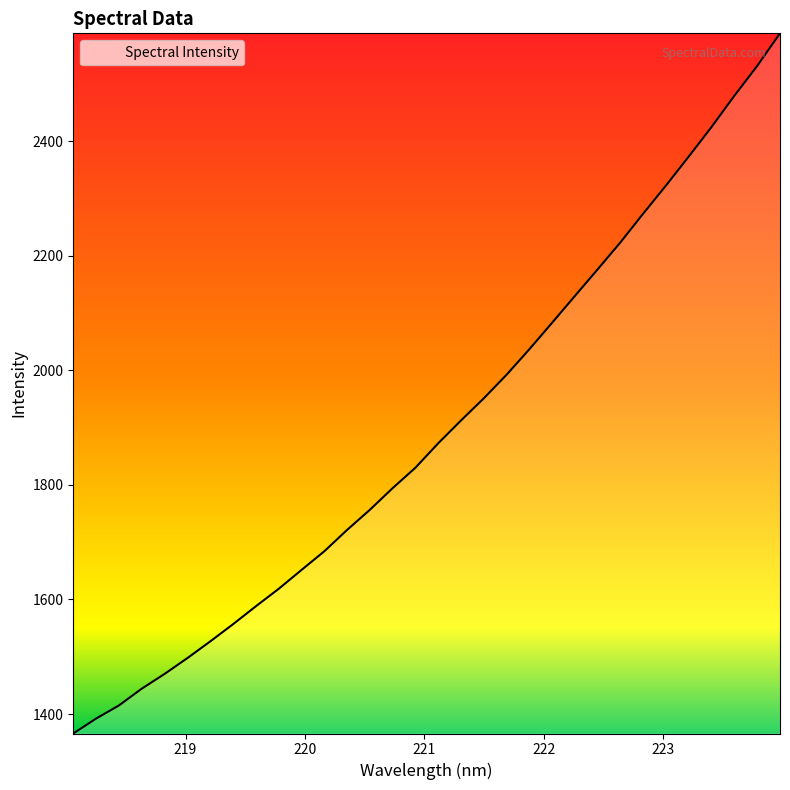

Count the number of categories in the chart.

32